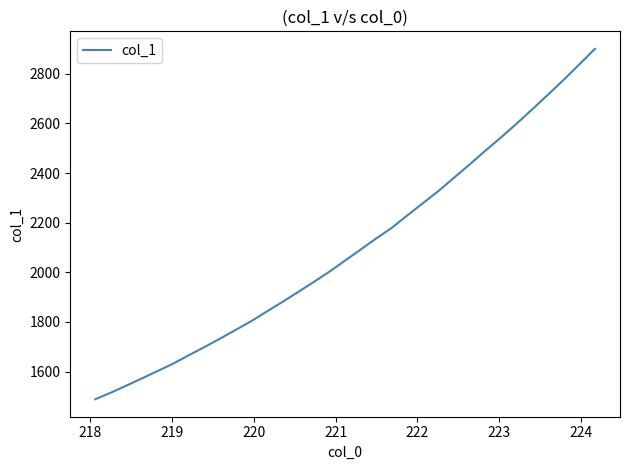

What is the difference between the maximum and minimum values?

1411.8